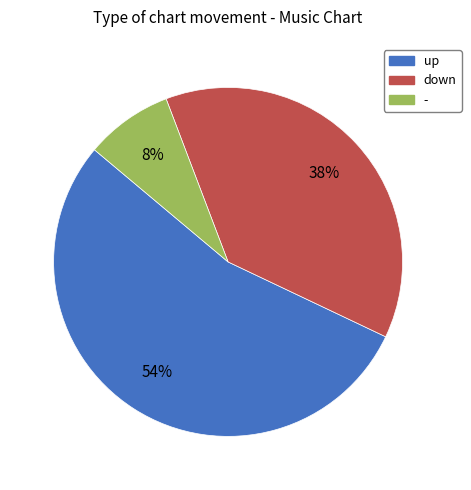

Which slice is the largest?

up